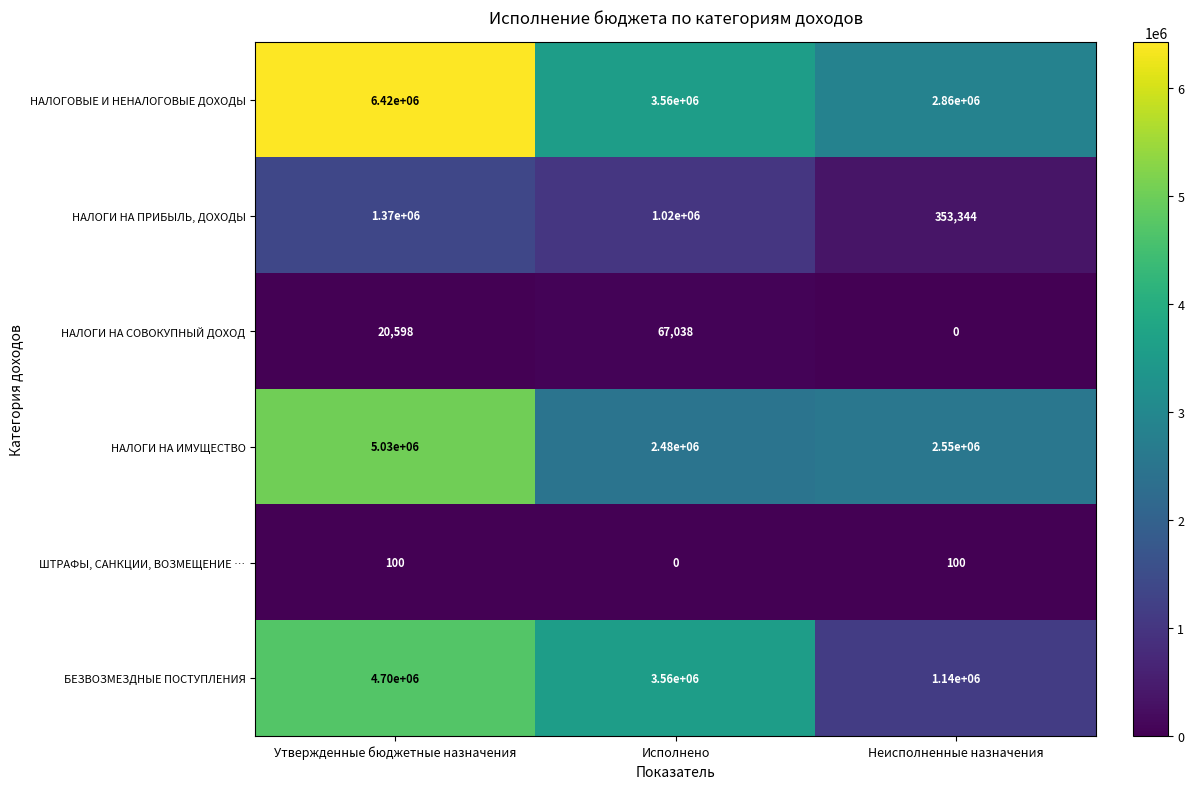

Which series has the largest total across all categories?

НАЛОГОВЫЕ И НЕНАЛОГОВЫЕ ДОХОДЫ